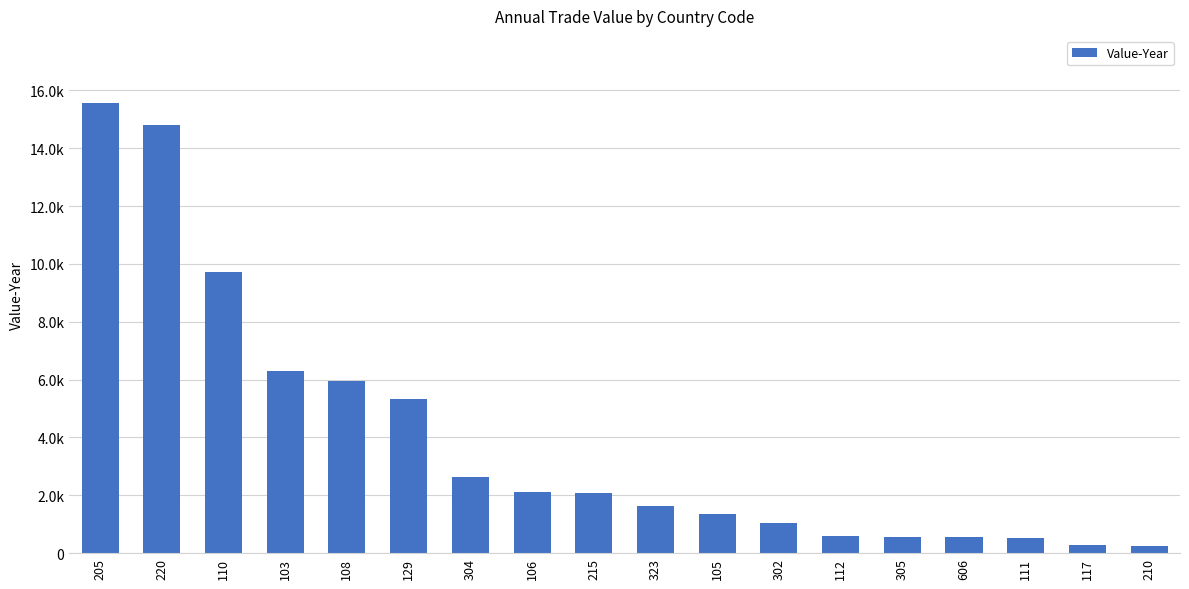

What is the difference between the maximum and minimum values?

15313